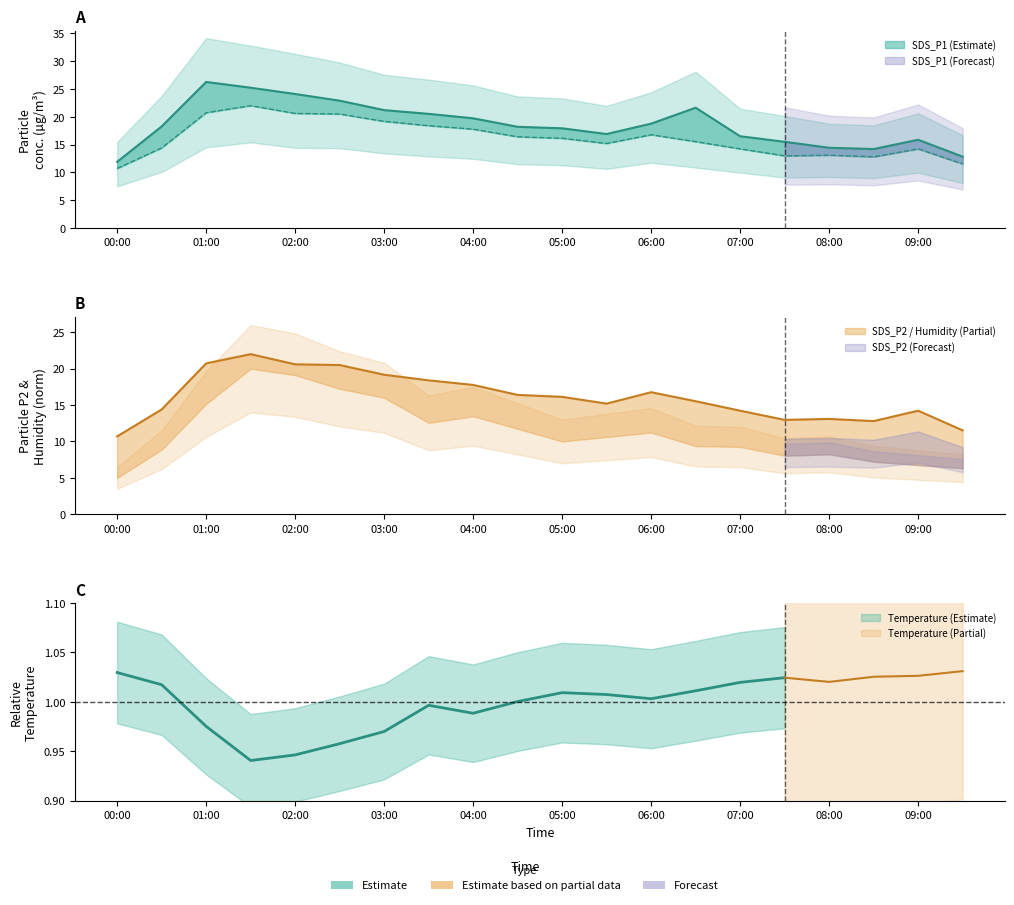

What is the greatest value displayed?

26.3